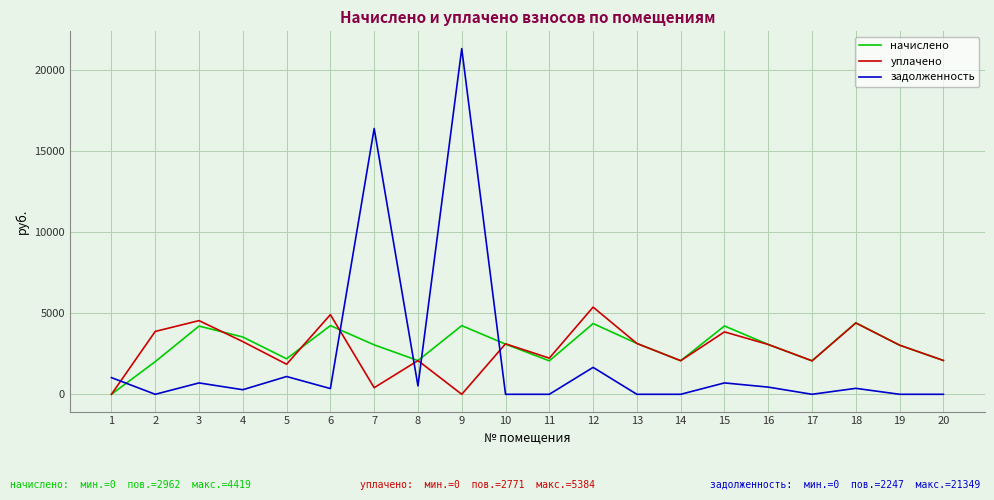

What is the total value across all series at 3?

9464.4